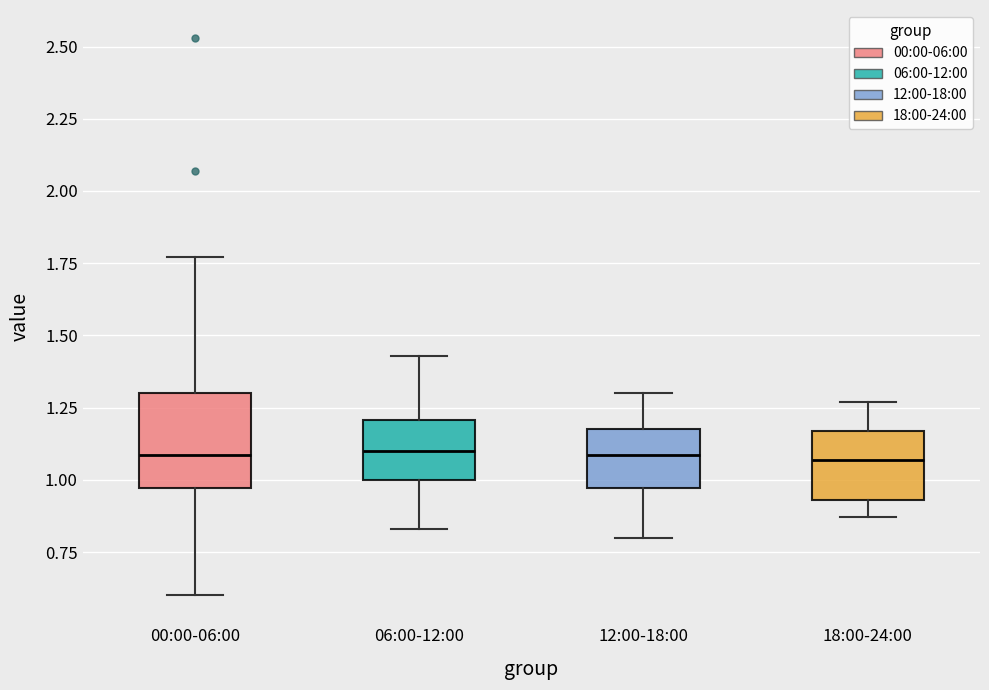

Reading left to right, read every box against the y-axis: the position of its median line, the range the box covers, and the ends of its whiskers. The values are not printed on the chart, so give them approximately, as read against the axis.

00:00-06:00: median 1.10, box 0.95 to 1.30, whiskers 0.60 to 1.75
06:00-12:00: median 1.10, box 1.00 to 1.20, whiskers 0.85 to 1.45
12:00-18:00: median 1.10, box 0.95 to 1.20, whiskers 0.80 to 1.30
18:00-24:00: median 1.05, box 0.95 to 1.15, whiskers 0.85 to 1.25